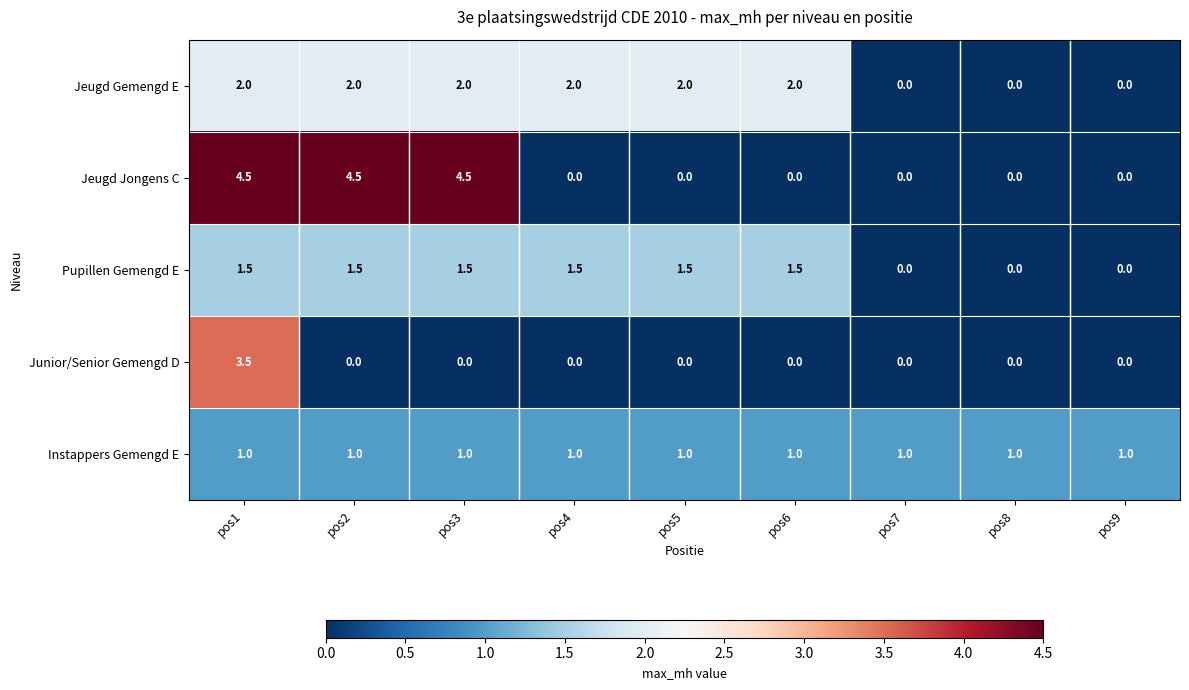

At how many categories does at least one series exceed 3?

3